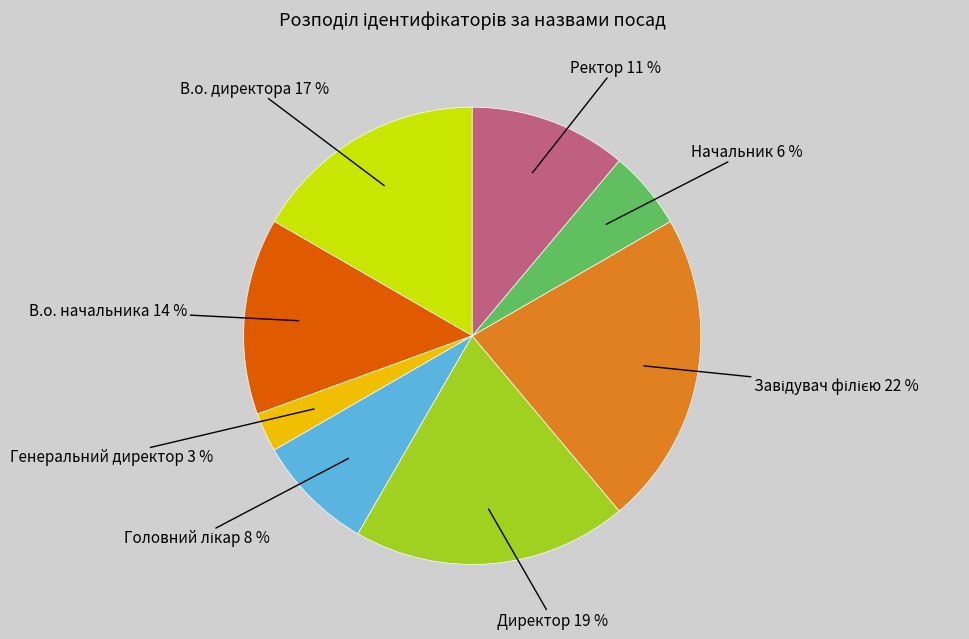

To the nearest percent, what is the combined percentage of В.о. начальника and Директор?

33%